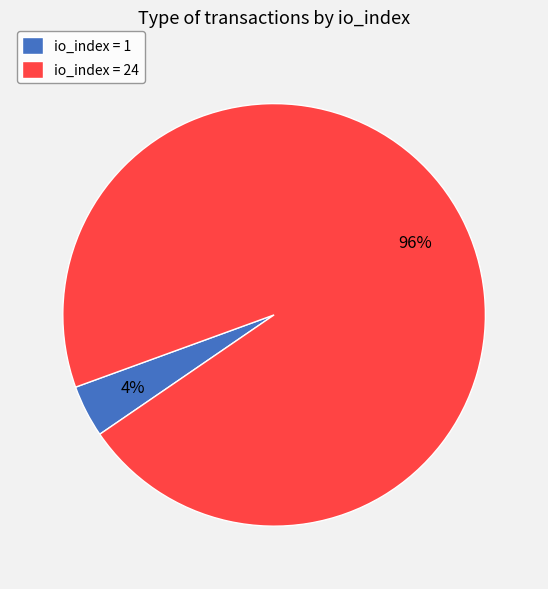

Between io_index = 24 and io_index = 1, which is larger?

io_index = 24